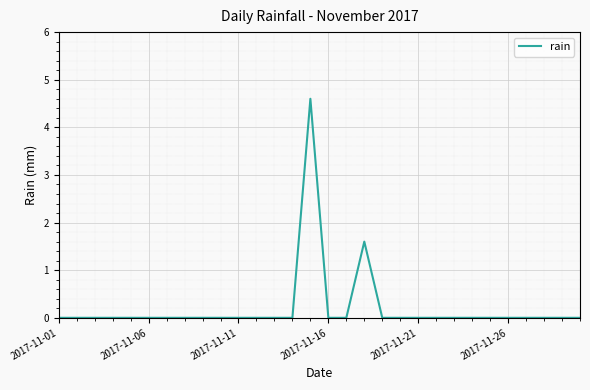

Reading left to right, list all the values displayed in this chart.

0.0	0.0	0.0	0.0	0.0	0.0	0.0	0.0	0.0	0.0	0.0	0.0	0.0	0.0	4.6	0.0	0.0	1.6	0.0	0.0	0.0	0.0	0.0	0.0	0.0	0.0	0.0	0.0	0.0	0.0